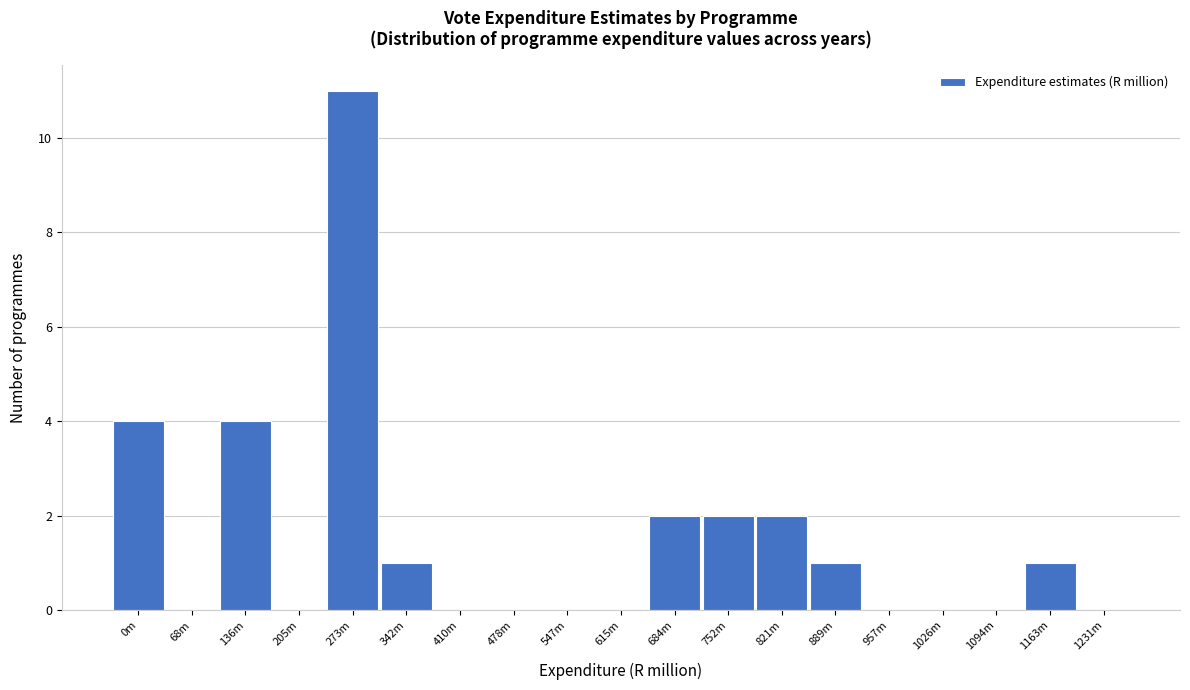

Reading right to left, extract all data points from this chart.

1231m=0	1163m=1	1094m=0	1026m=0	957m=0	889m=1	821m=2	752m=2	684m=2	615m=0	547m=0	478m=0	410m=0	342m=1	273m=11	205m=0	136m=4	68m=0	0m=4